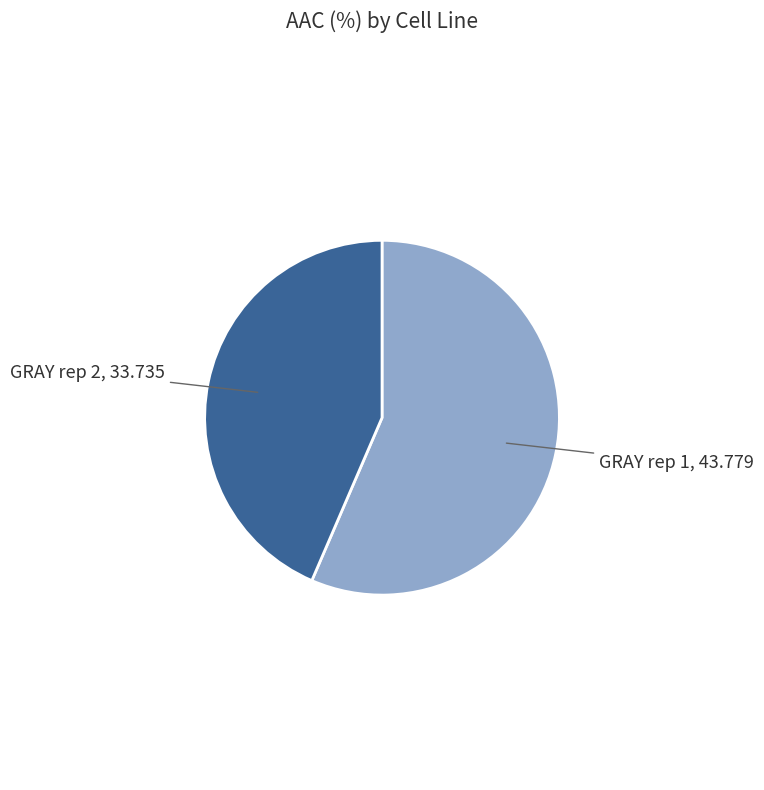

Which category has the biggest portion of the pie?

GRAY rep 1